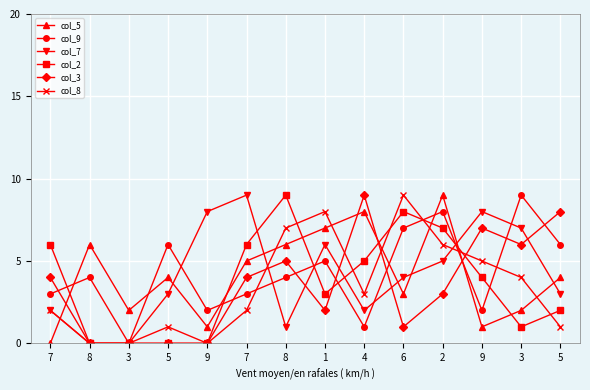

Is it true that col_2 equals 3 at 8?

False